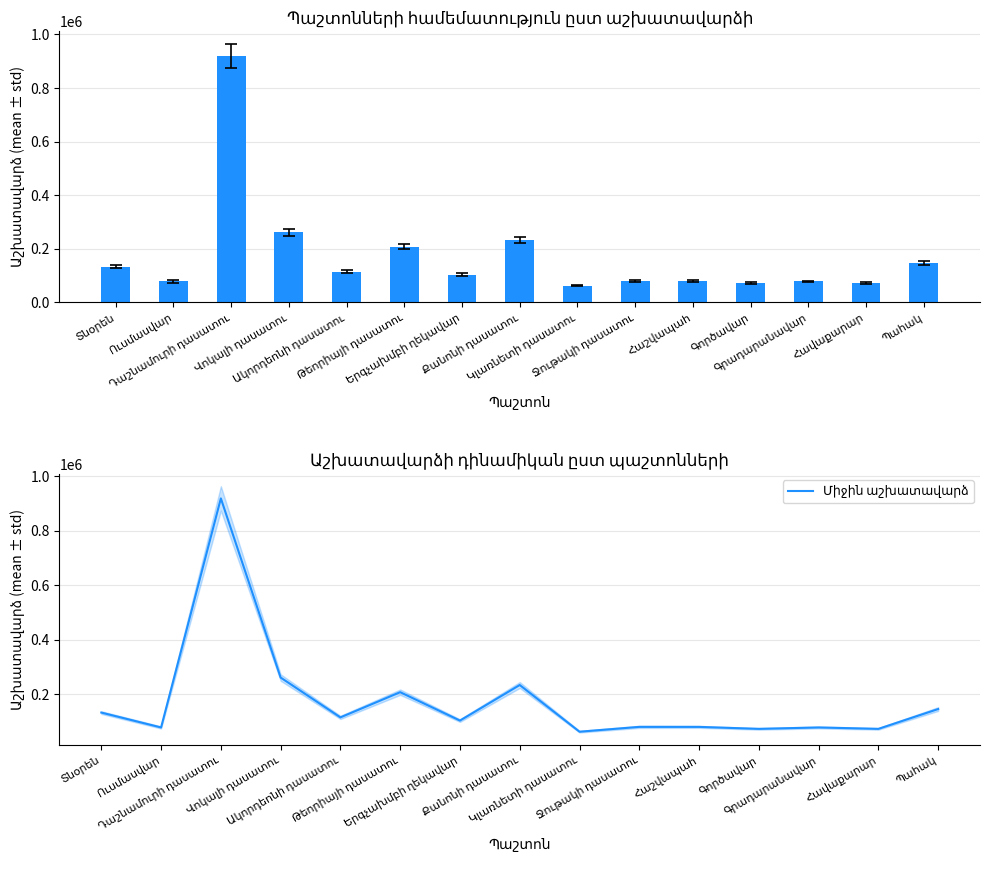

How many distinct data groups are displayed?

2